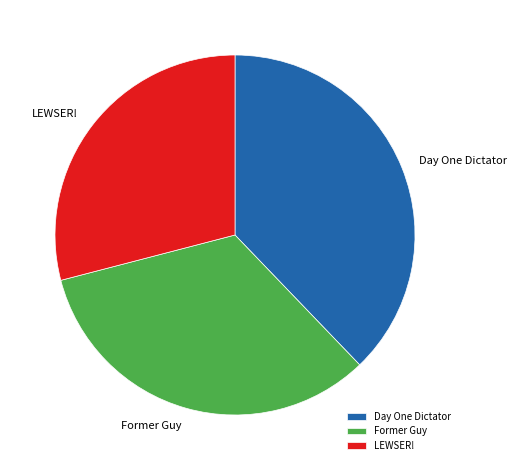

Rank the categories by value from lowest to highest.

LEWSER!, Former Guy, Day One Dictator